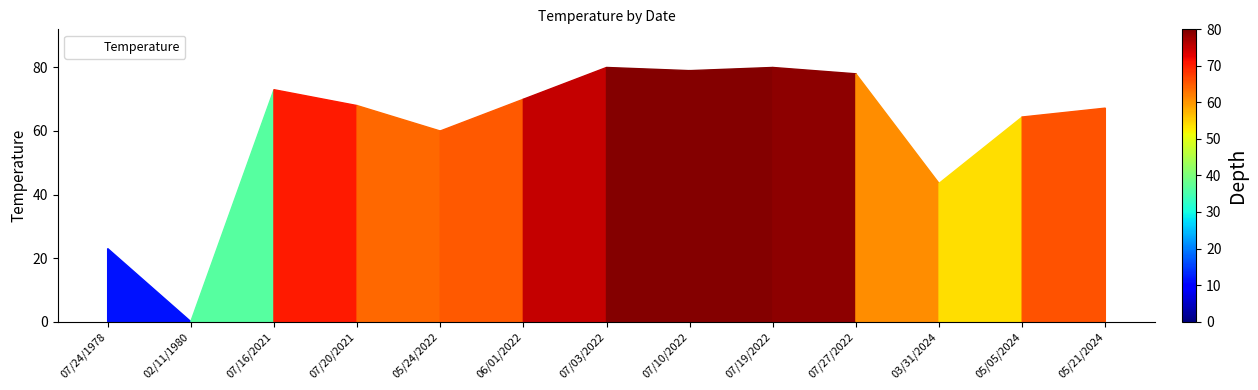

What is the change in value from 07/10/2022 to 05/05/2024?

-14.6